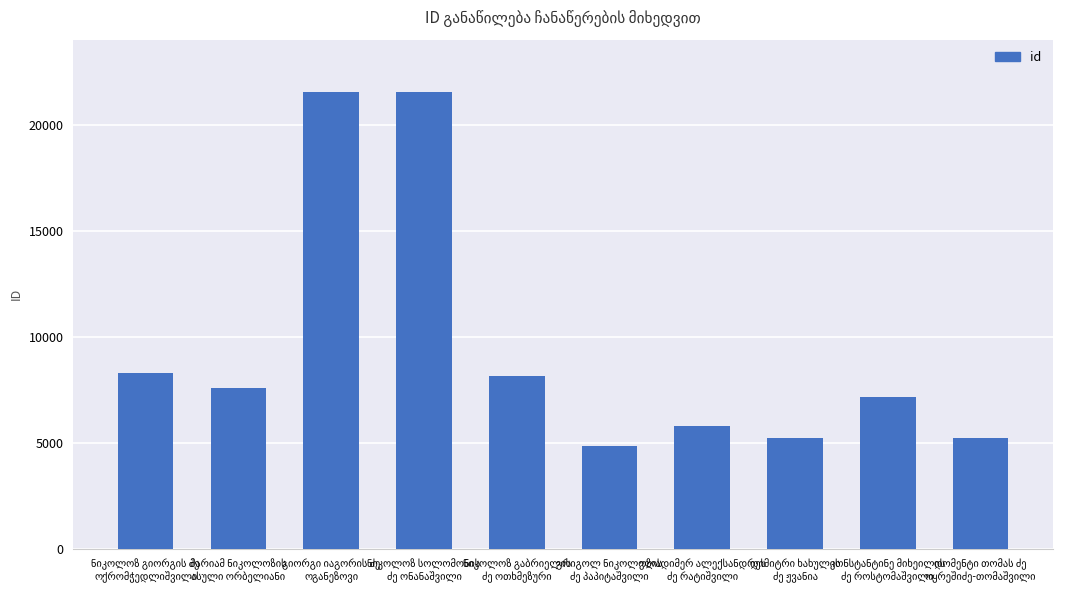

What is the greatest value displayed?

21549